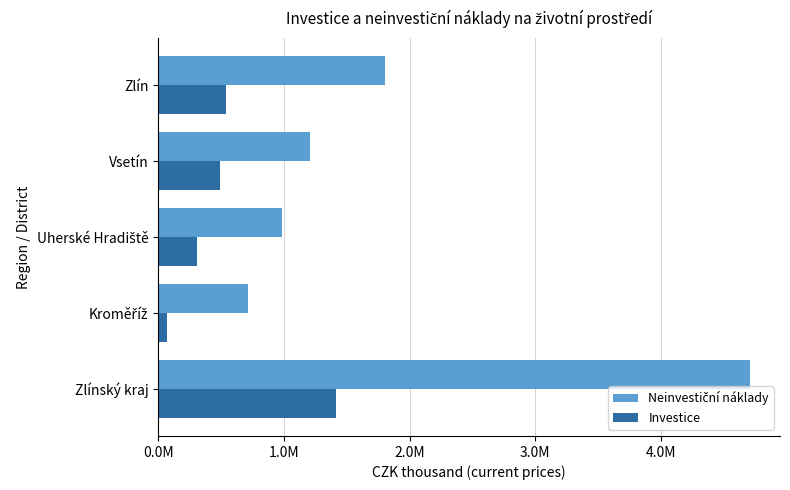

What position from the left is Kroměříž?

2